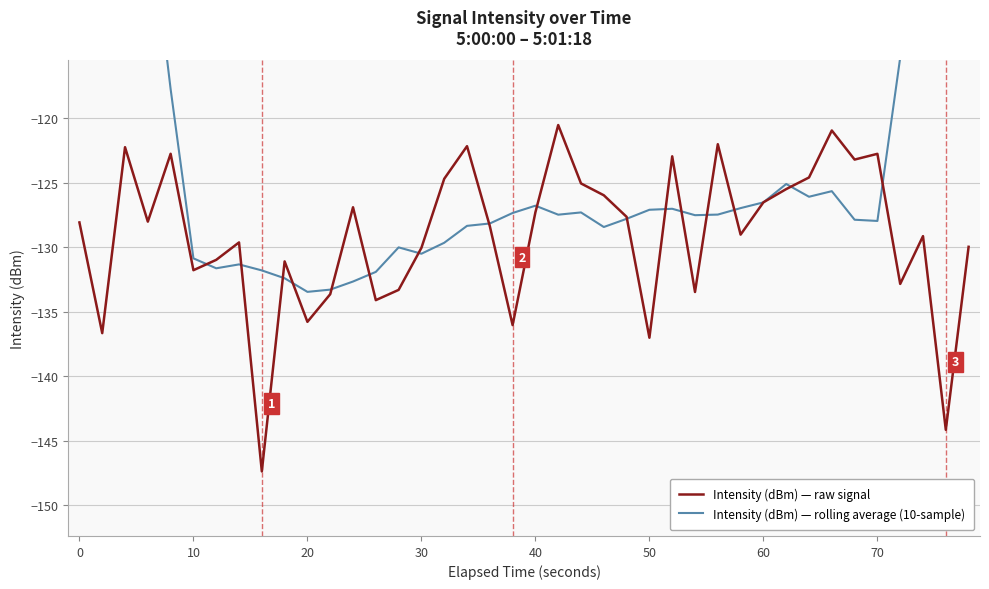

Which series has the largest total across all categories?

Intensity (dBm) — rolling average (10-sample)